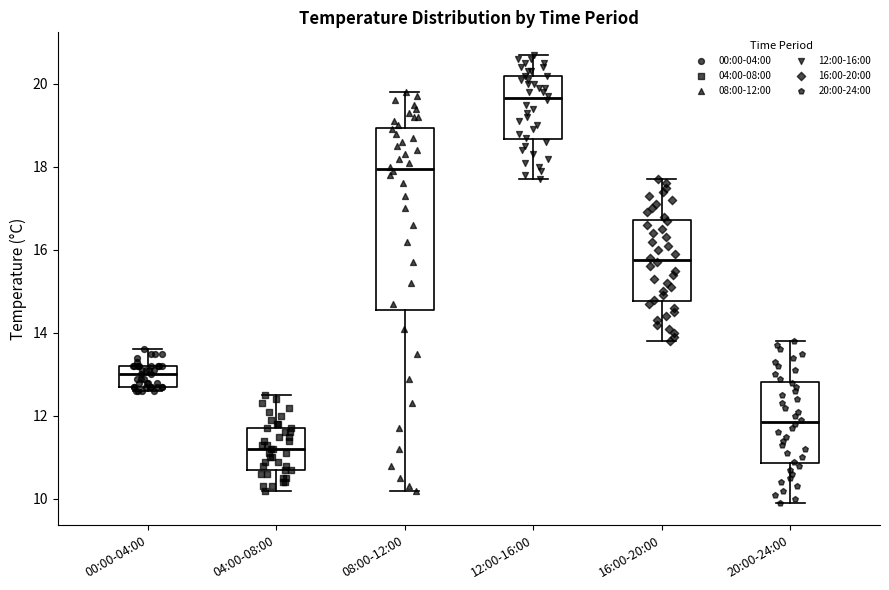

Comparing the boxes themselves (not the whiskers), which one is the tallest?

08:00-12:00